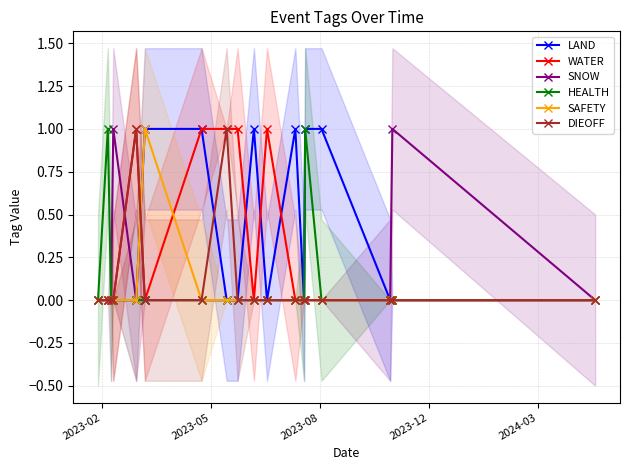

The value of WATER at 16 is 0. True or false?

True